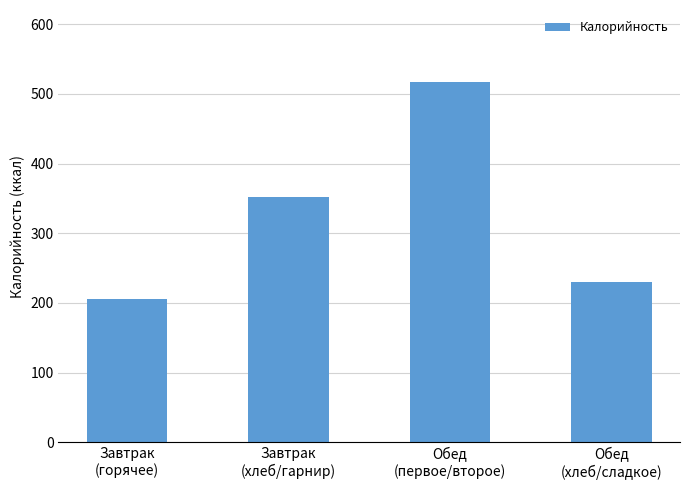

What is the label of the 1st bar from the left?

Завтрак
(горячее)